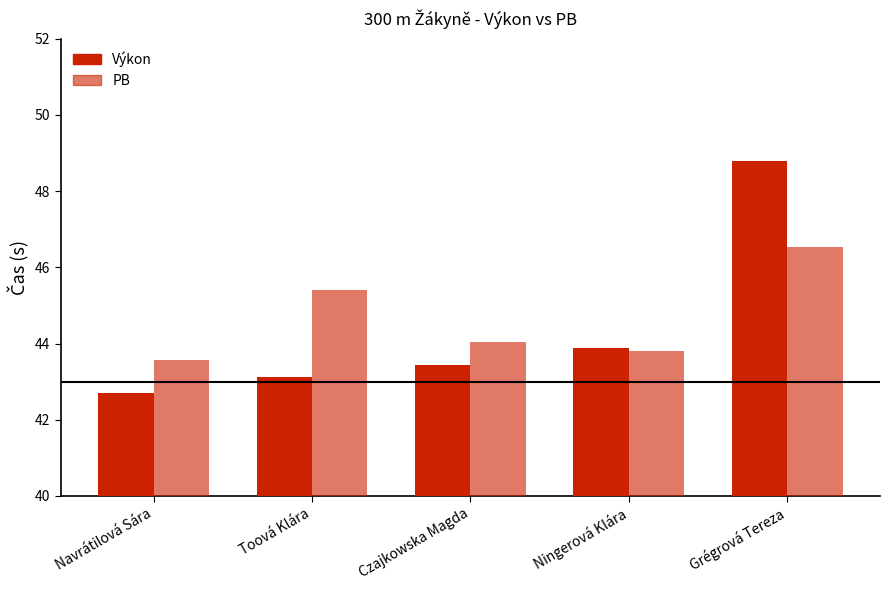

At which category is the sum across all series the highest?

Grégrová Tereza